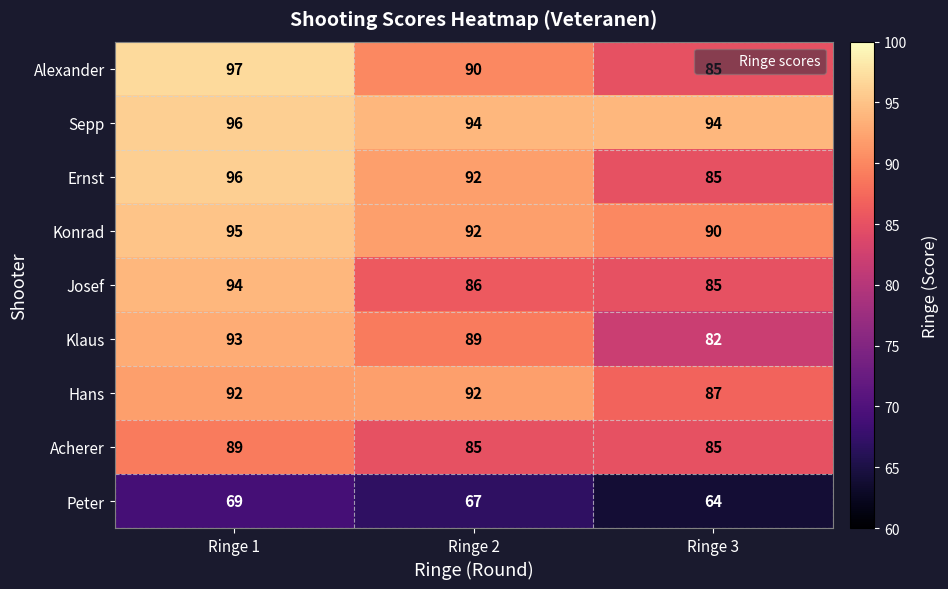

Count the number of data series in this chart.

9